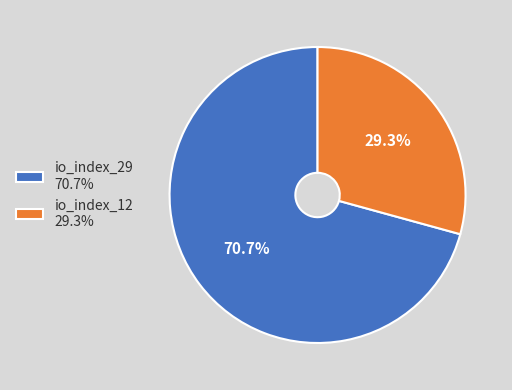

Is there any slice that represents more than half of the pie?

Yes